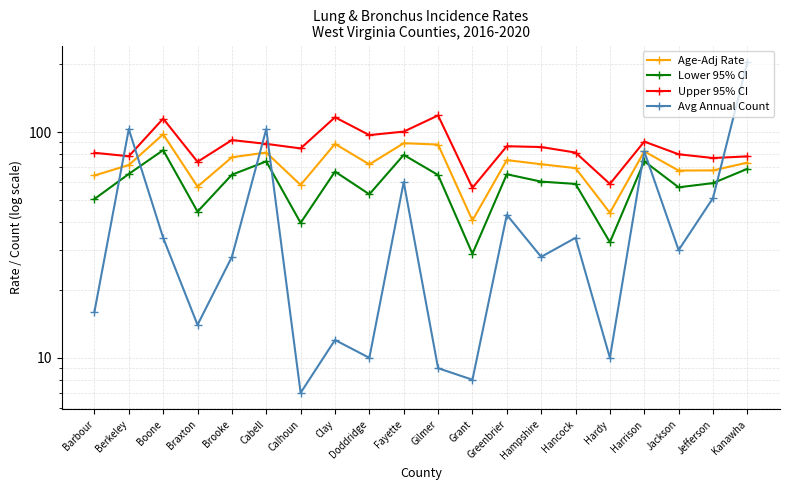

What is the value of the Upper 95% CI point at the 18th from the left?

79.7